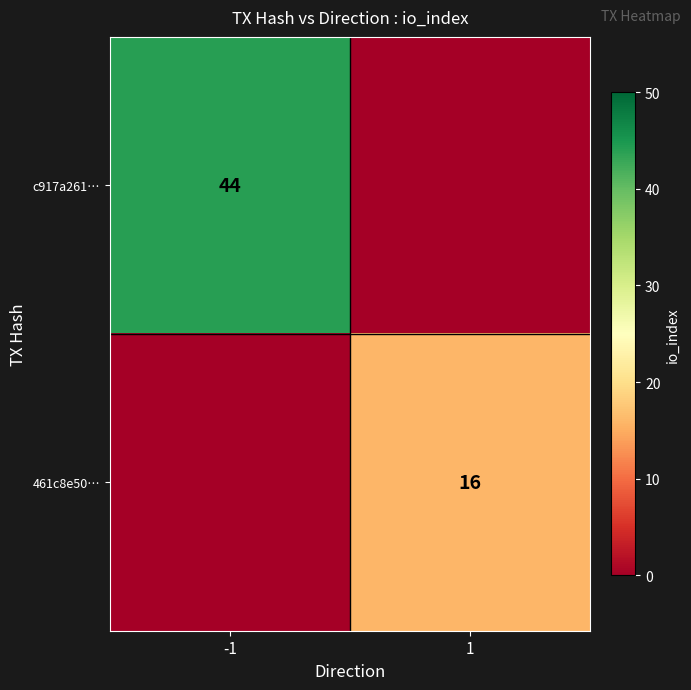

The c917a261… series shows 44 at -1. True or false?

True